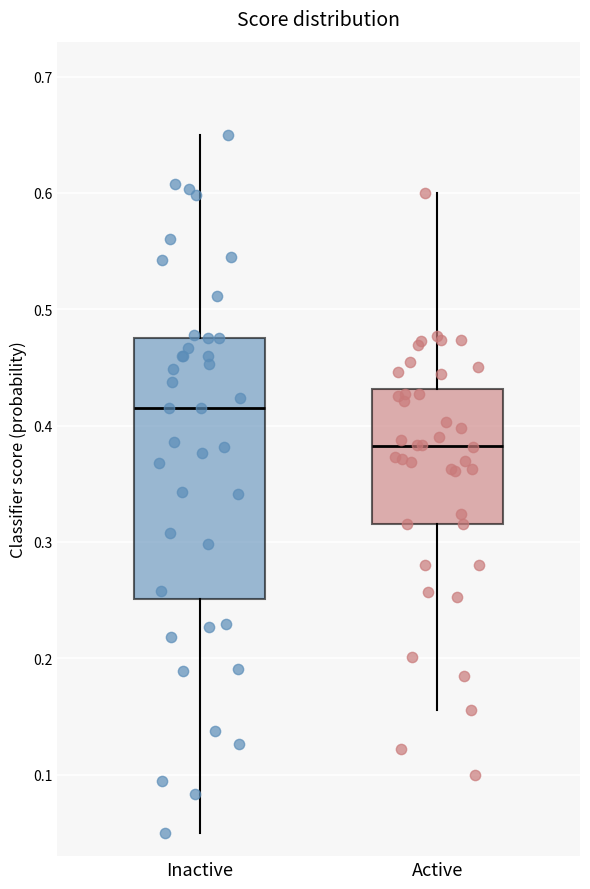

Reading left to right, read every box against the y-axis: the position of its median line, the range the box covers, and the ends of its whiskers. The values are not printed on the chart, so give them approximately, as read against the axis.

Inactive: median 0.41, box 0.25 to 0.48, whiskers 0.05 to 0.65
Active: median 0.38, box 0.32 to 0.43, whiskers 0.16 to 0.60